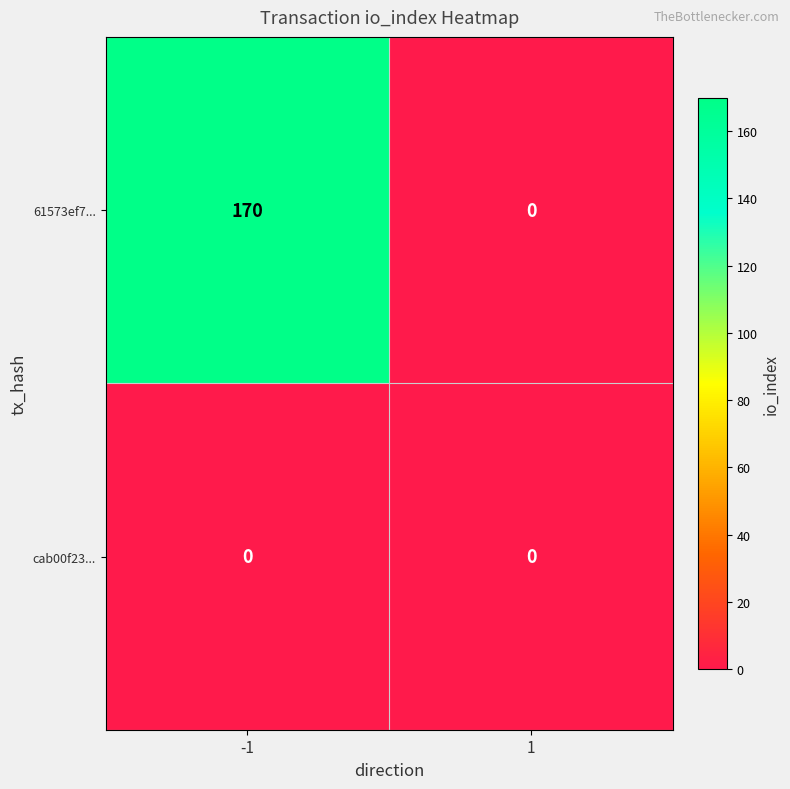

The value of cab00f23... at 1 is 0. True or false?

True